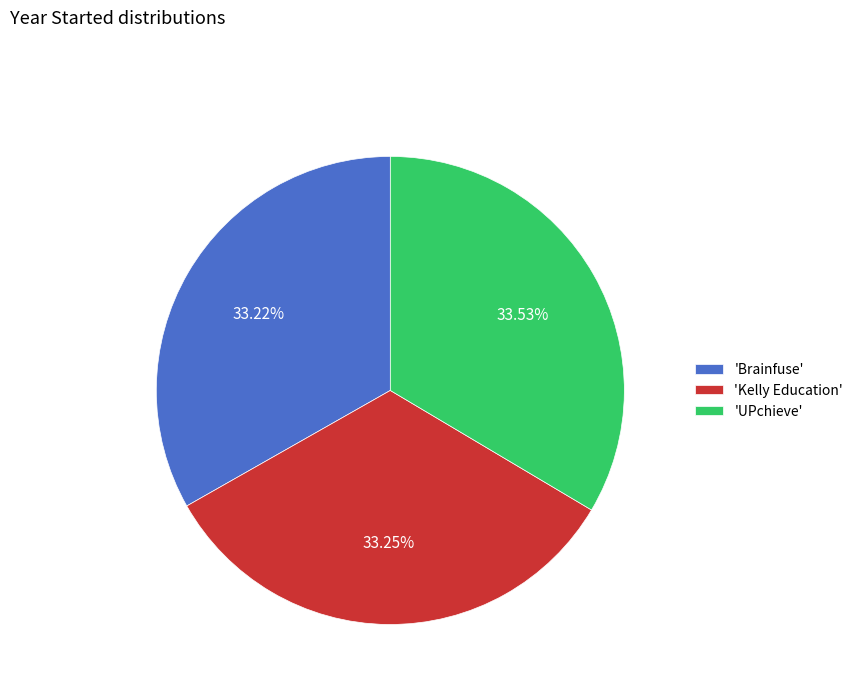

How many slices are in this pie chart?

3